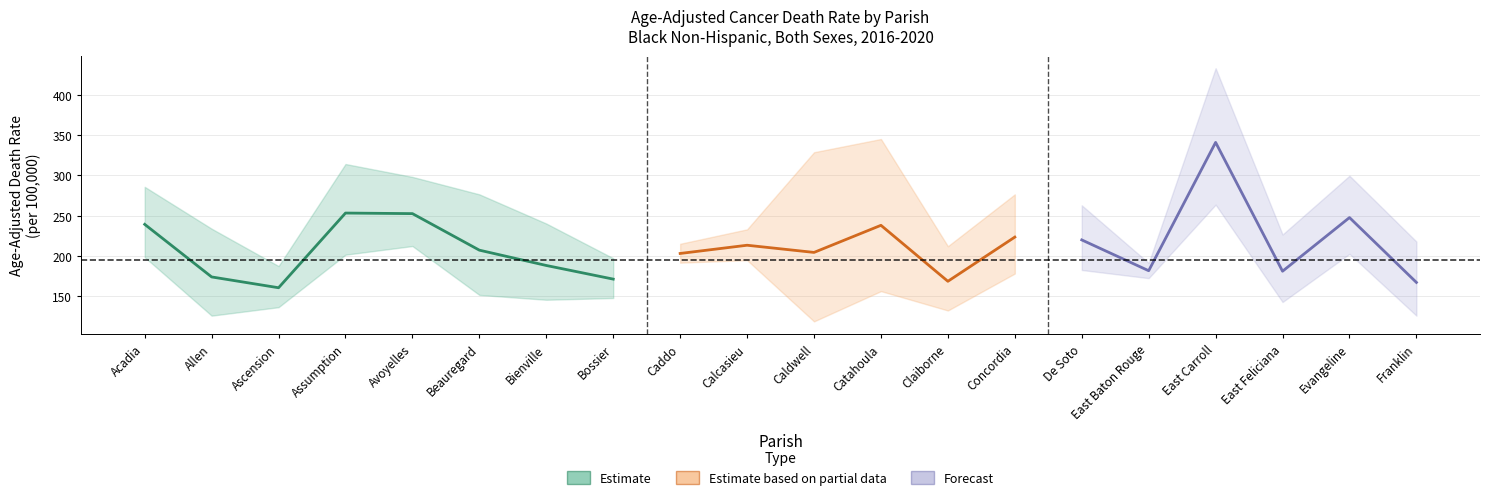

How many interior local peaks does the upper_ci series have?

5